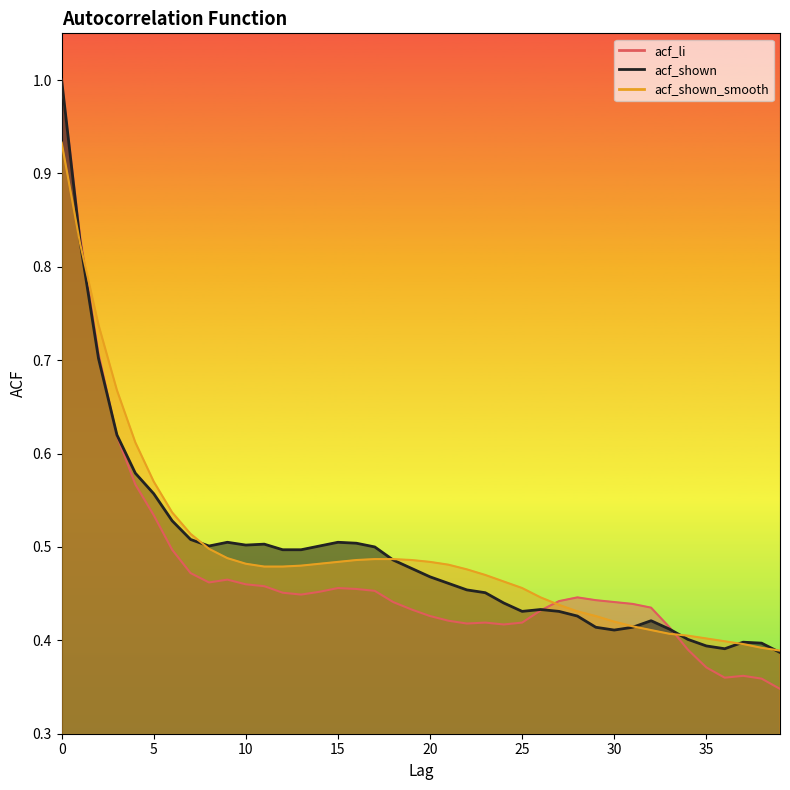

The acf_shown_smooth series shows 0.4 at 29. True or false?

True